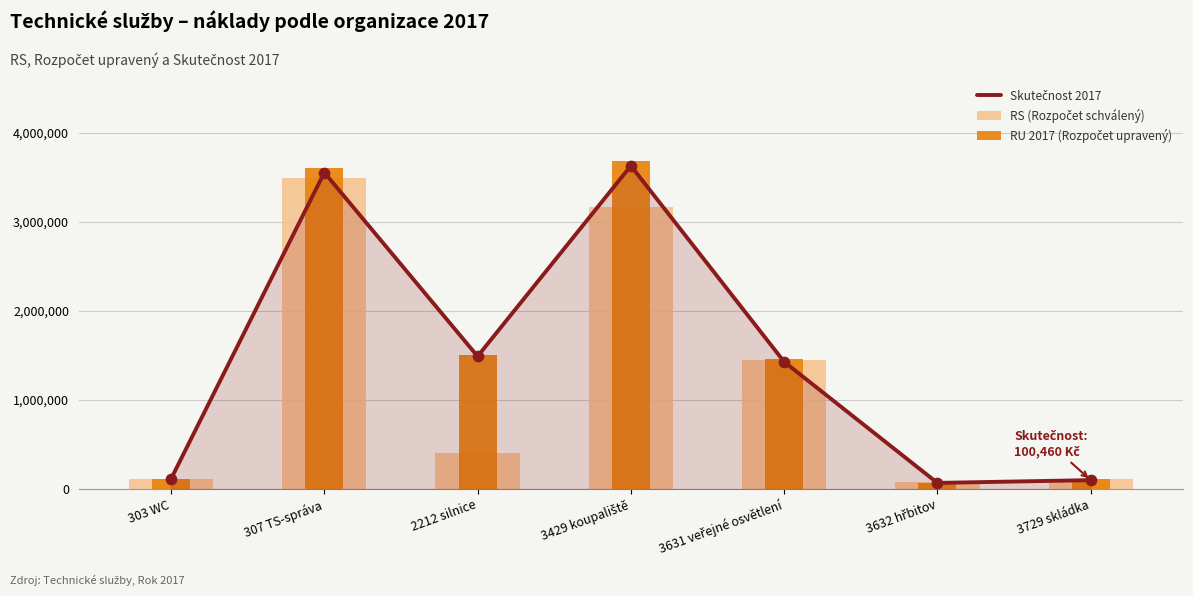

What are all the series names shown in the legend?

Skutečnost 2017, RS (Rozpočet schválený), RU 2017 (Rozpočet upravený)